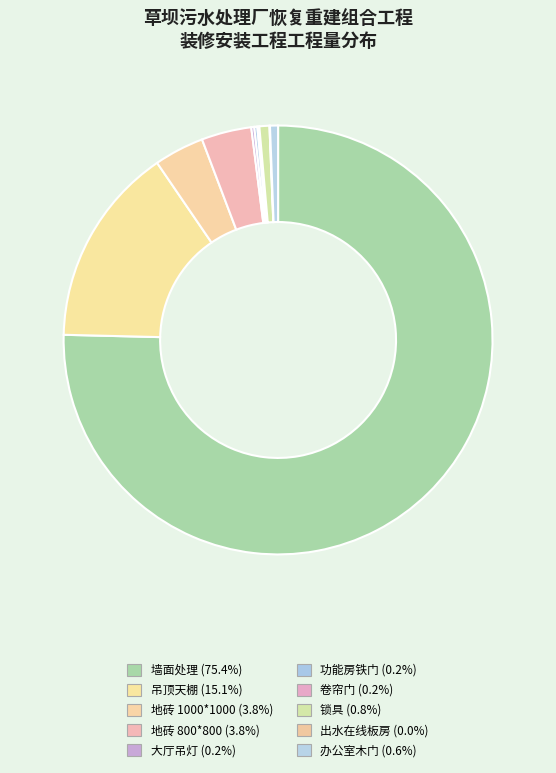

Rank the categories by value from lowest to highest.

出水在线板房, 卷帘门, 大厅吊灯, 功能房铁门, 办公室木门, 锁具, 地砖 1000*1000, 地砖 800*800, 吊顶天棚, 墙面处理